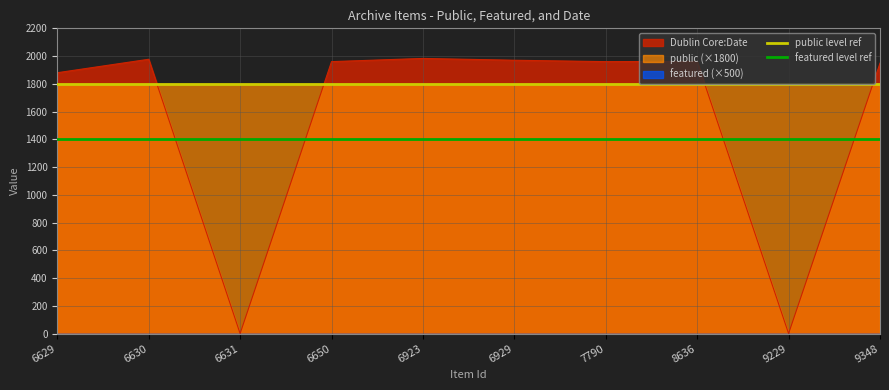

True or false: Dublin Core:Date has a value of 1880 at 6629.

True